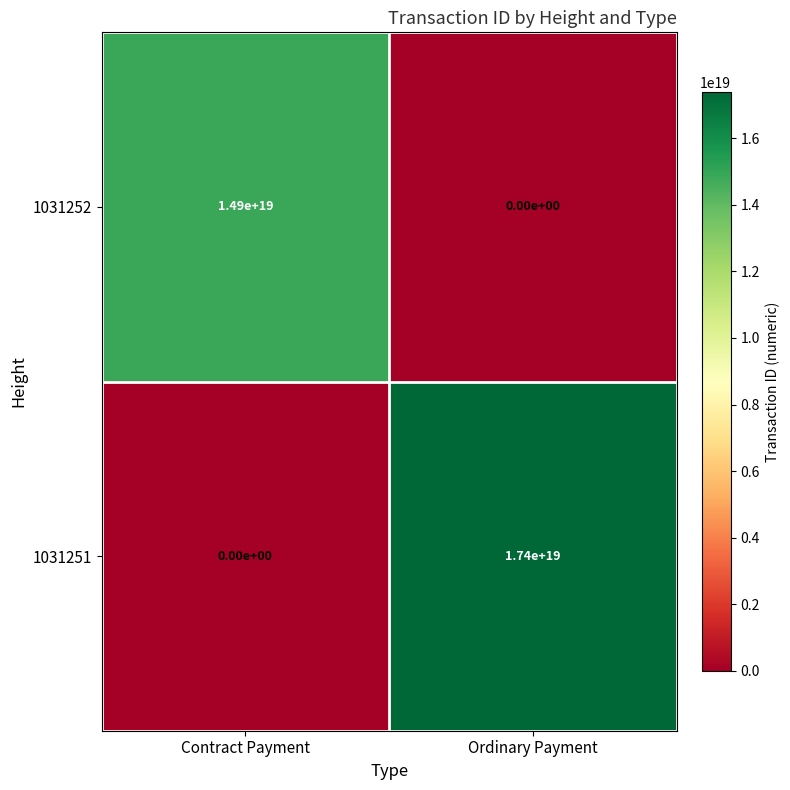

Rank the series by their average value, from lowest to highest.

1031252, 1031251